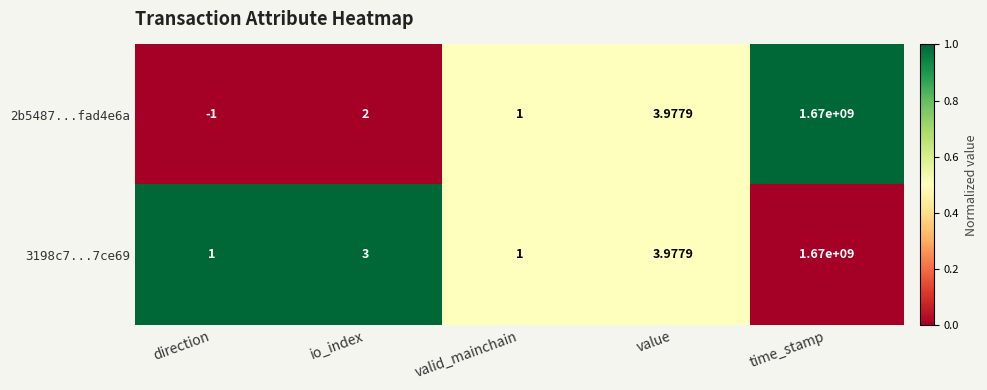

What is the total value across all series at valid_mainchain?

2.0